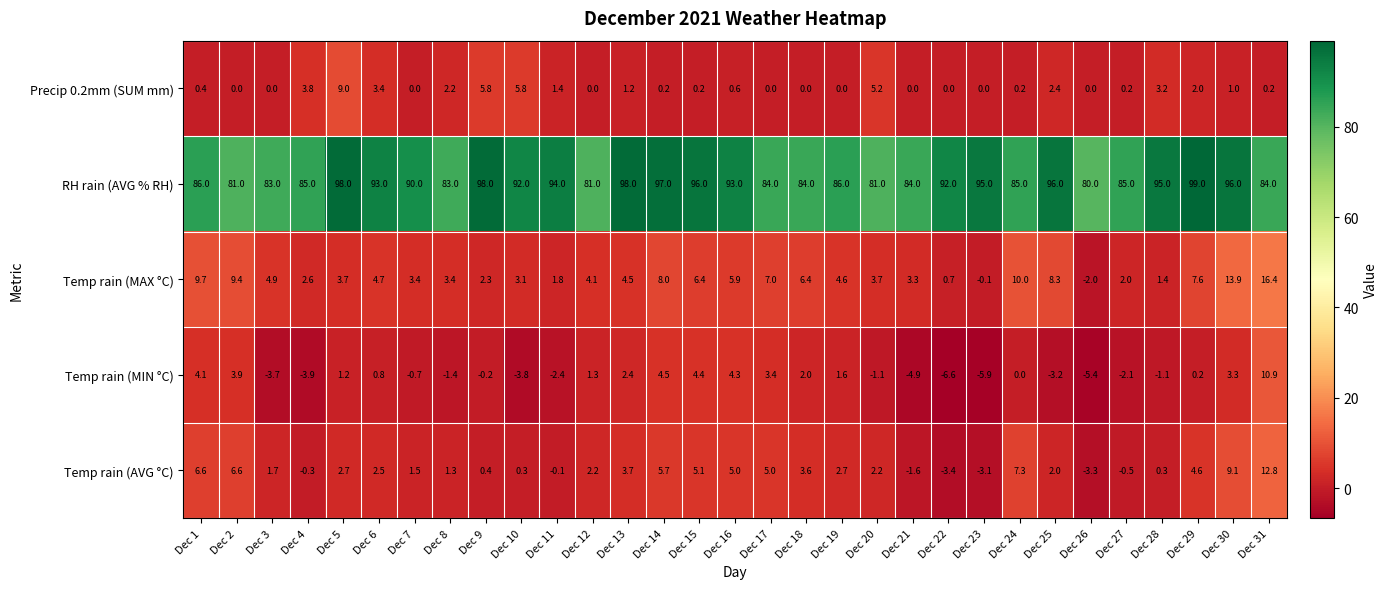

At which category is the sum across all series the highest?

Dec 31